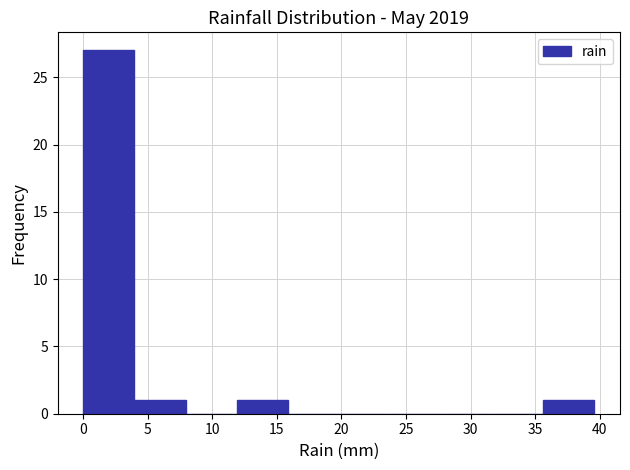

Over which range of the x-axis is the bar tallest?

0.0 to 4.0